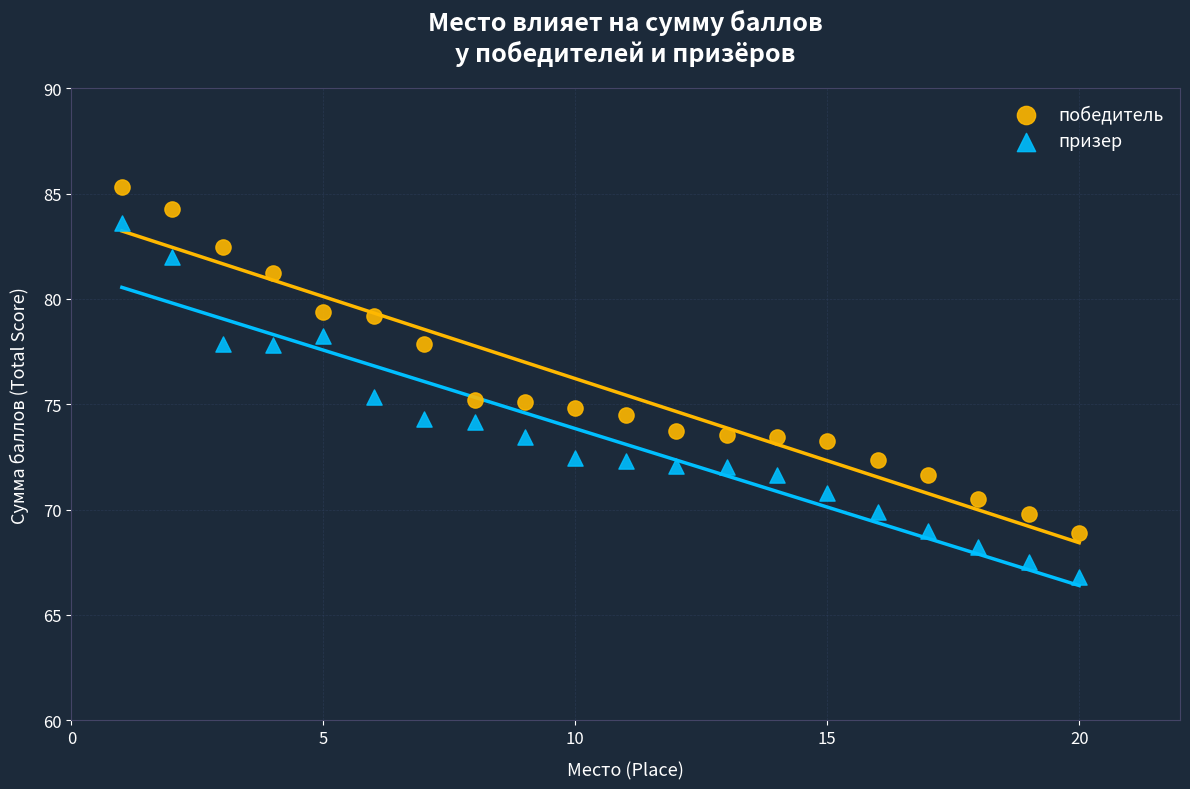

Across all data points, what is the range of Y values (max minus min)?

18.5